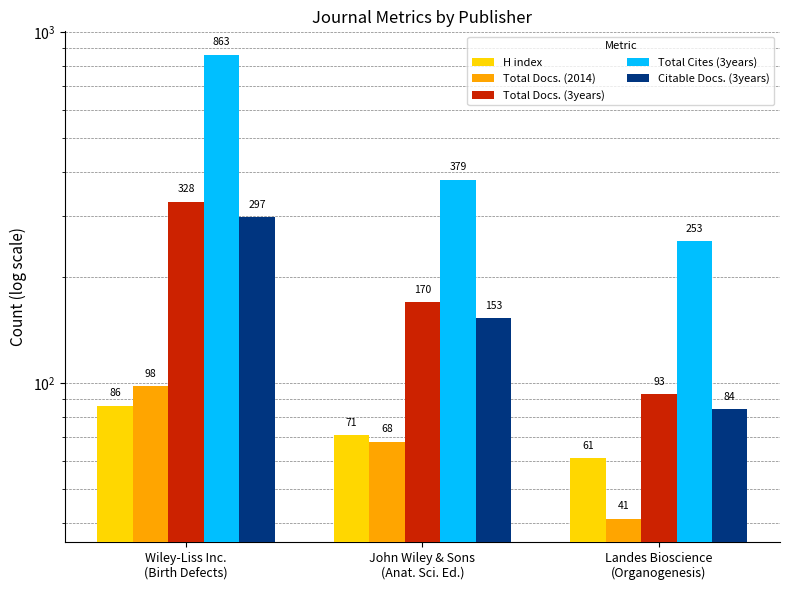

What is the maximum value for Total Docs. (2014)?

98